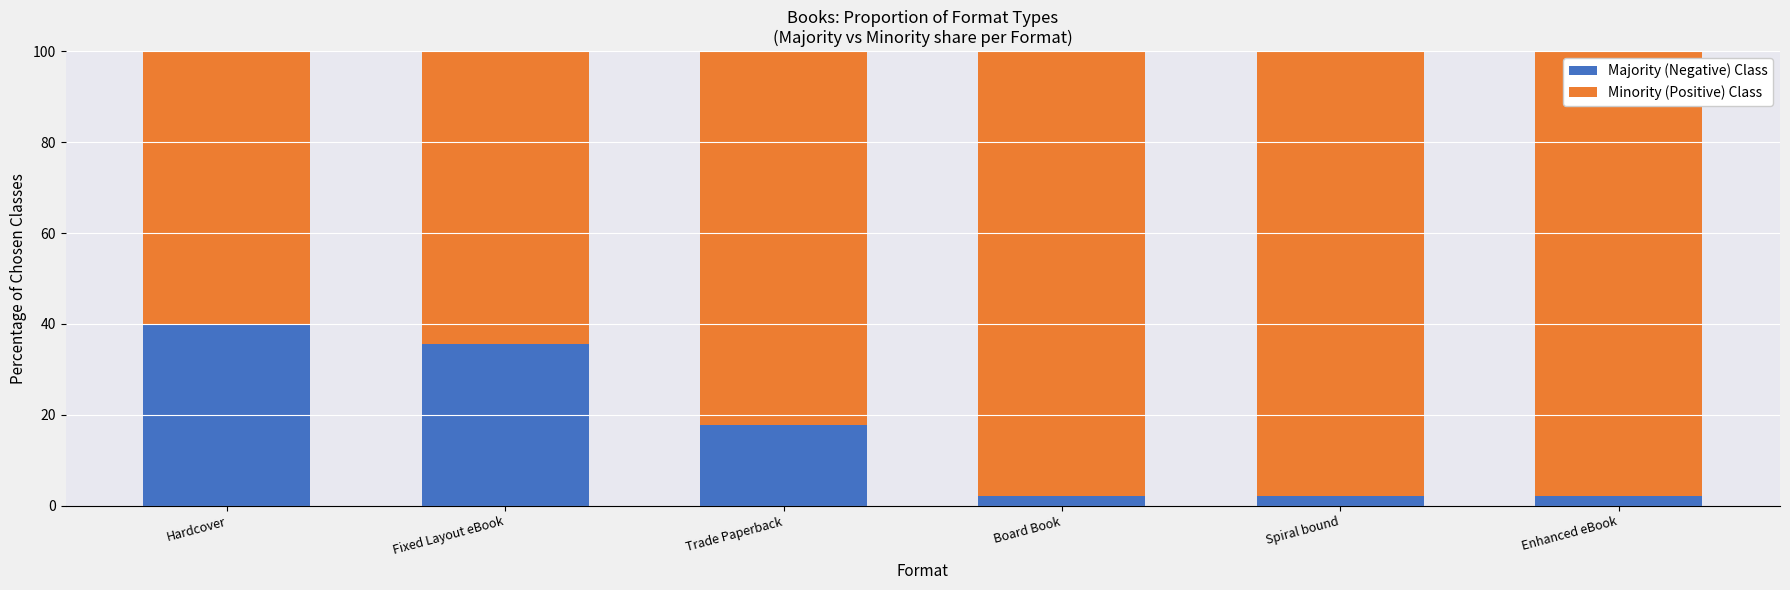

The value of Majority (Negative) Class at Board Book is 2.2. True or false?

True